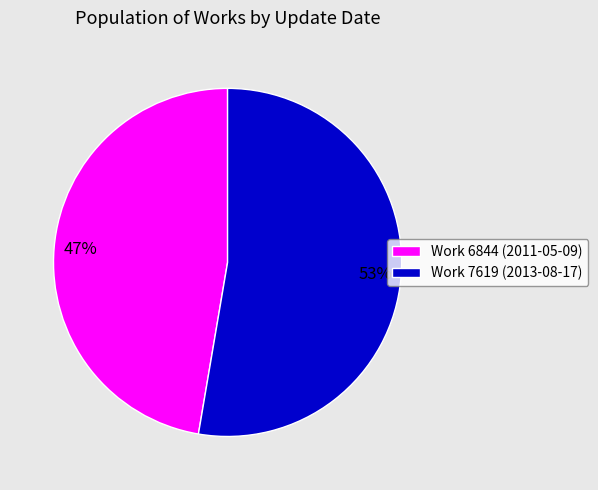

What is the majority slice?

Work 7619 (2013-08-17)